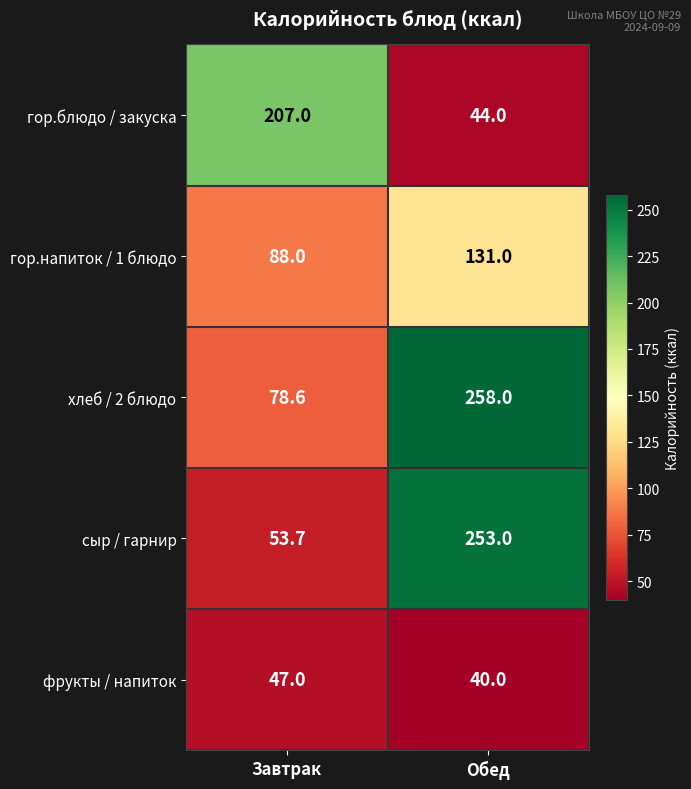

Where is хлеб / 2 блюдо nearest to the value 168?

Завтрак